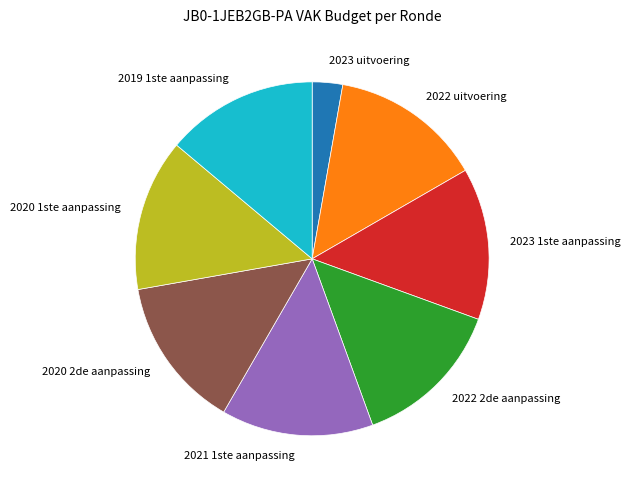

Does 2022 uitvoering represent more than half of the total?

No